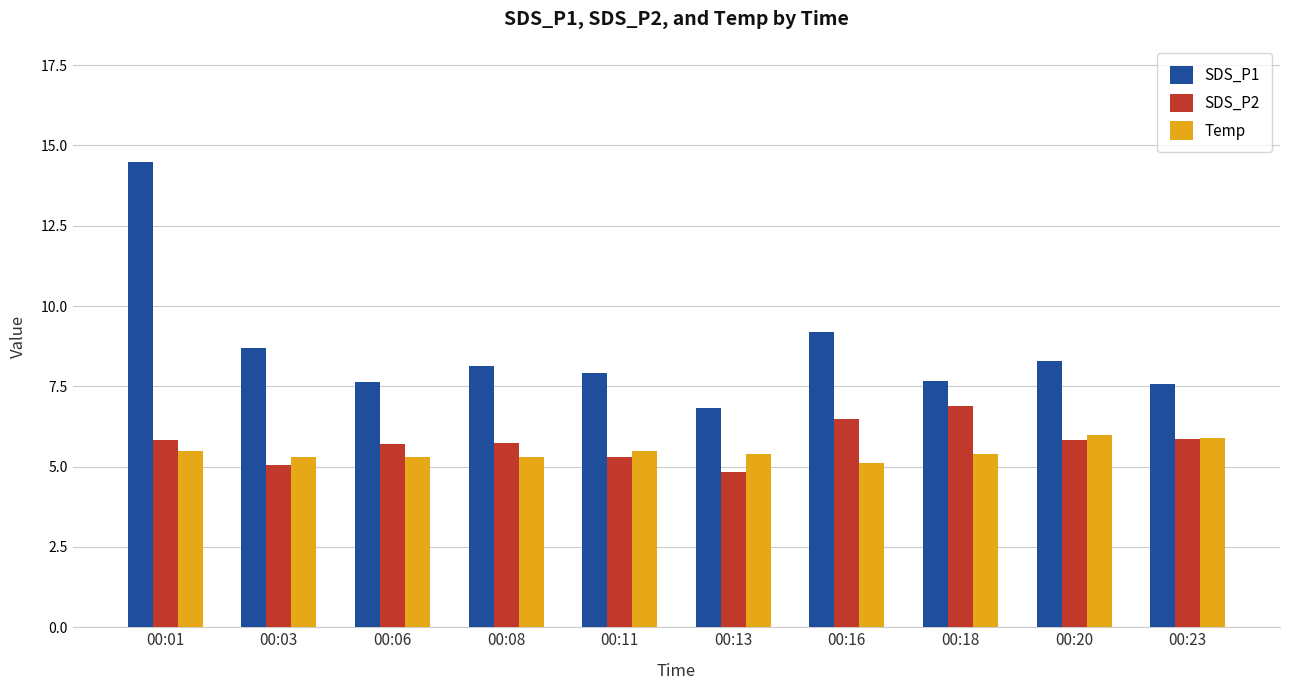

What is the difference between the highest and lowest values at 00:18?

2.3